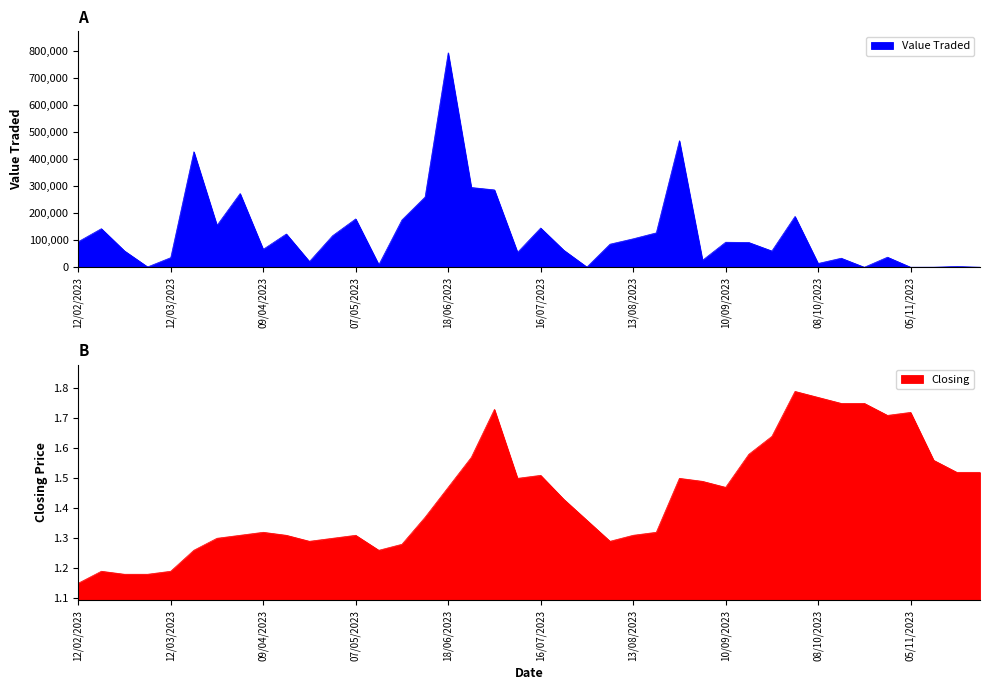

Where is Closing nearest to the value 1?

12/02/2023